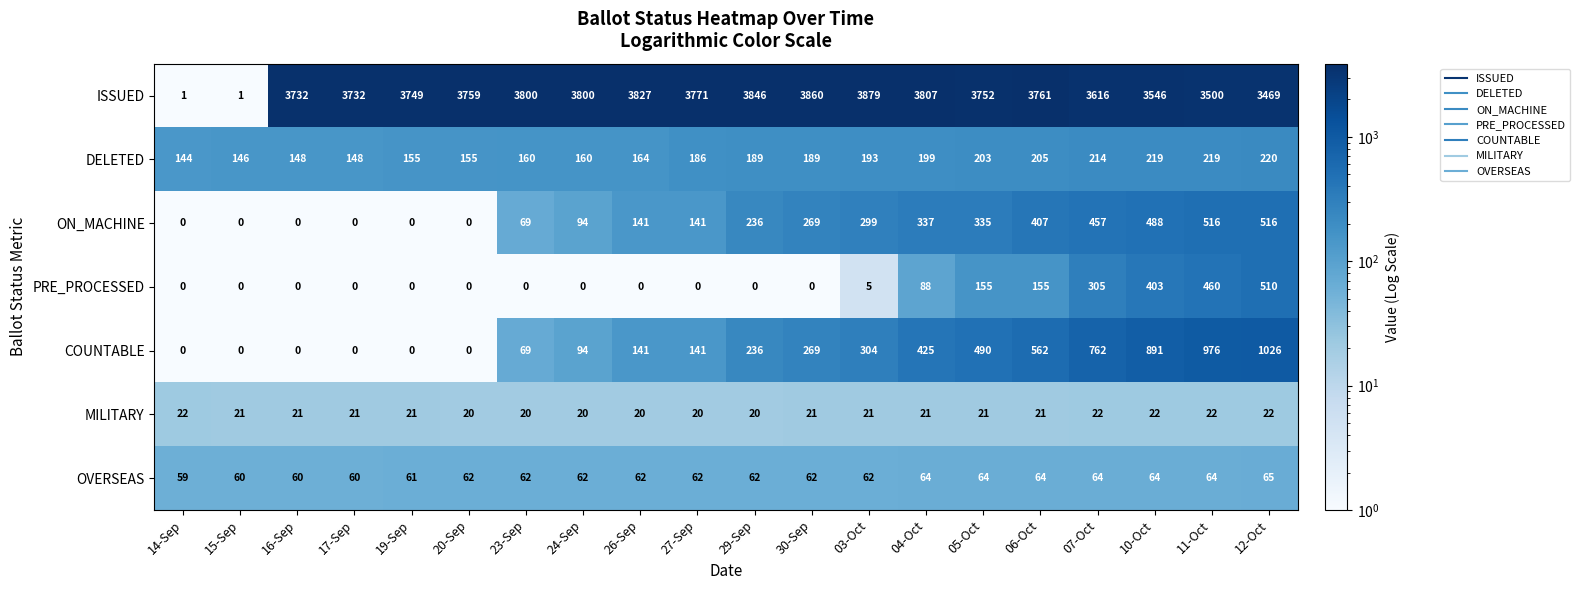

What is the difference between the maximum and second lowest values in the PRE_PROCESSED series?

510